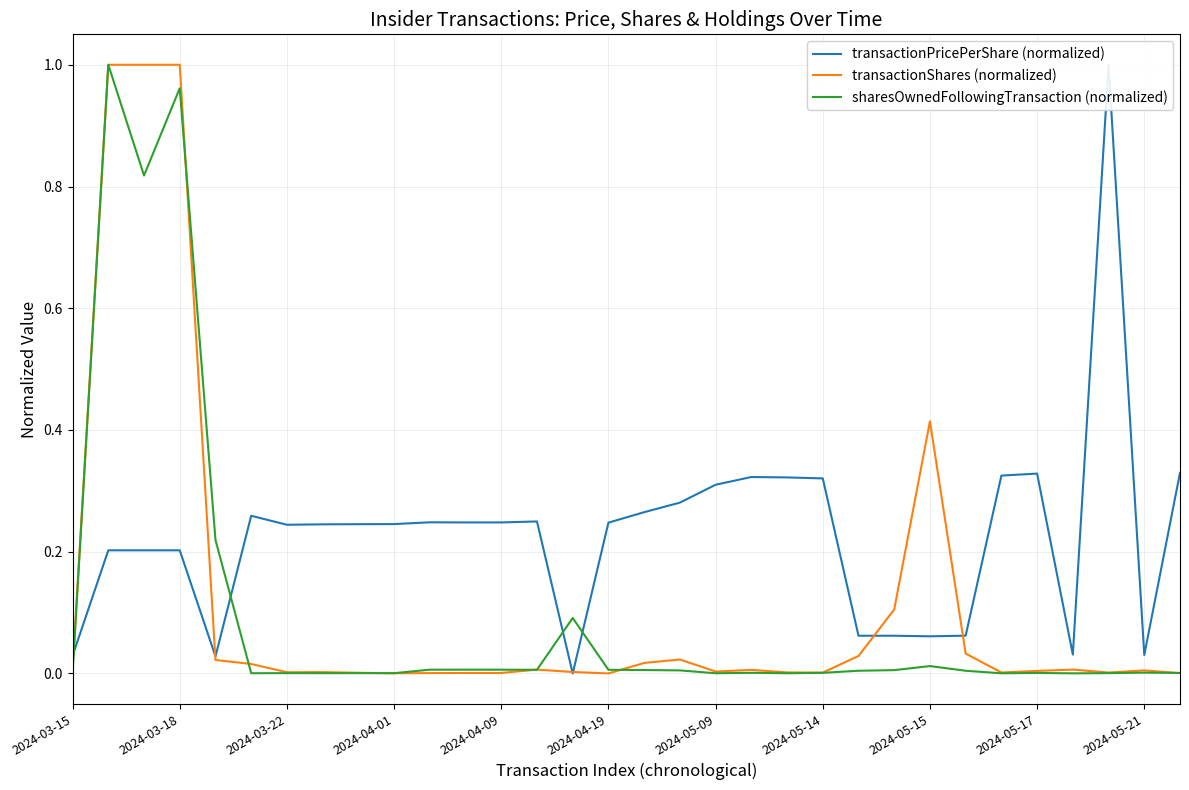

What are all the series names shown in the legend?

transactionPricePerShare (normalized), transactionShares (normalized), sharesOwnedFollowingTransaction (normalized)